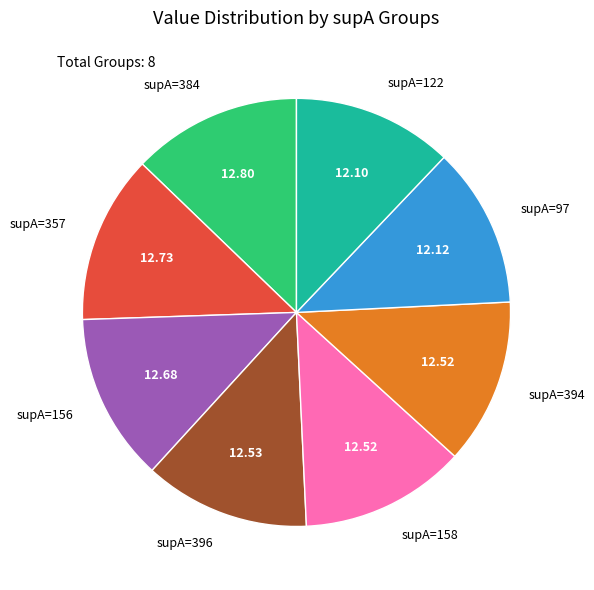

Is the sum of supA=396 and supA=122 greater than half?

No